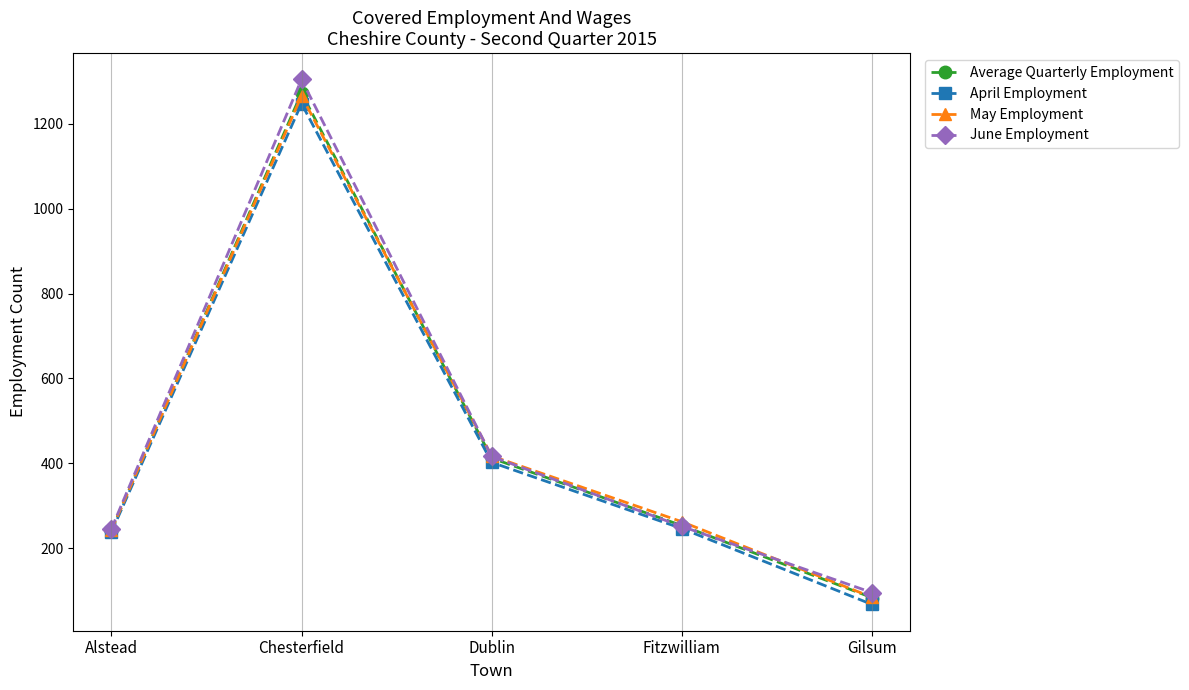

What is the difference between the April Employment values at Alstead and Chesterfield?

1011